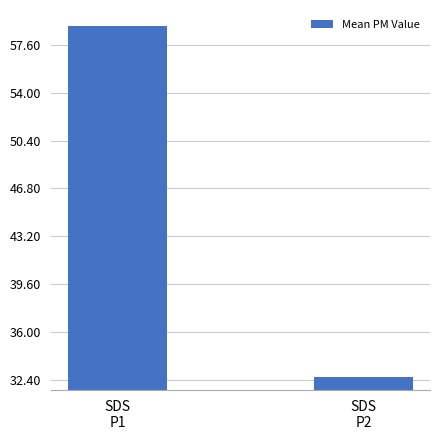

Does the chart contain stacked bars?

No